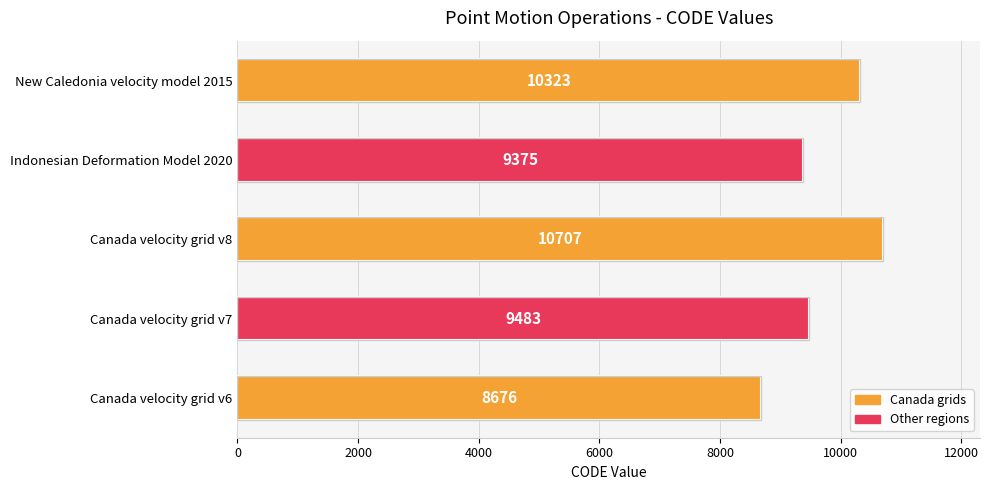

The chart shows a value of 8676 at Canada velocity grid v6. True or false?

True